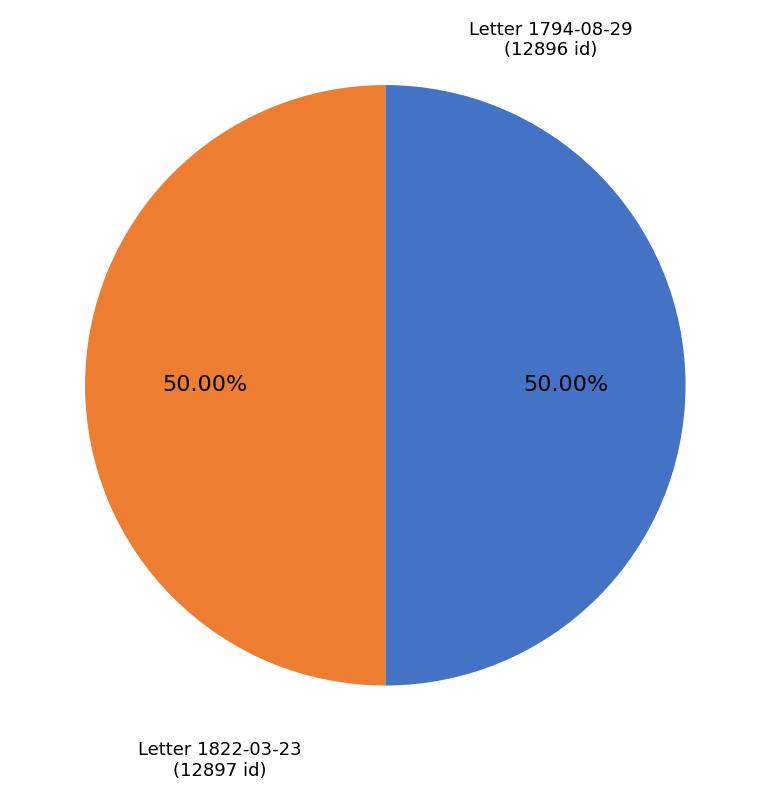

Count the number of slices in the pie.

2